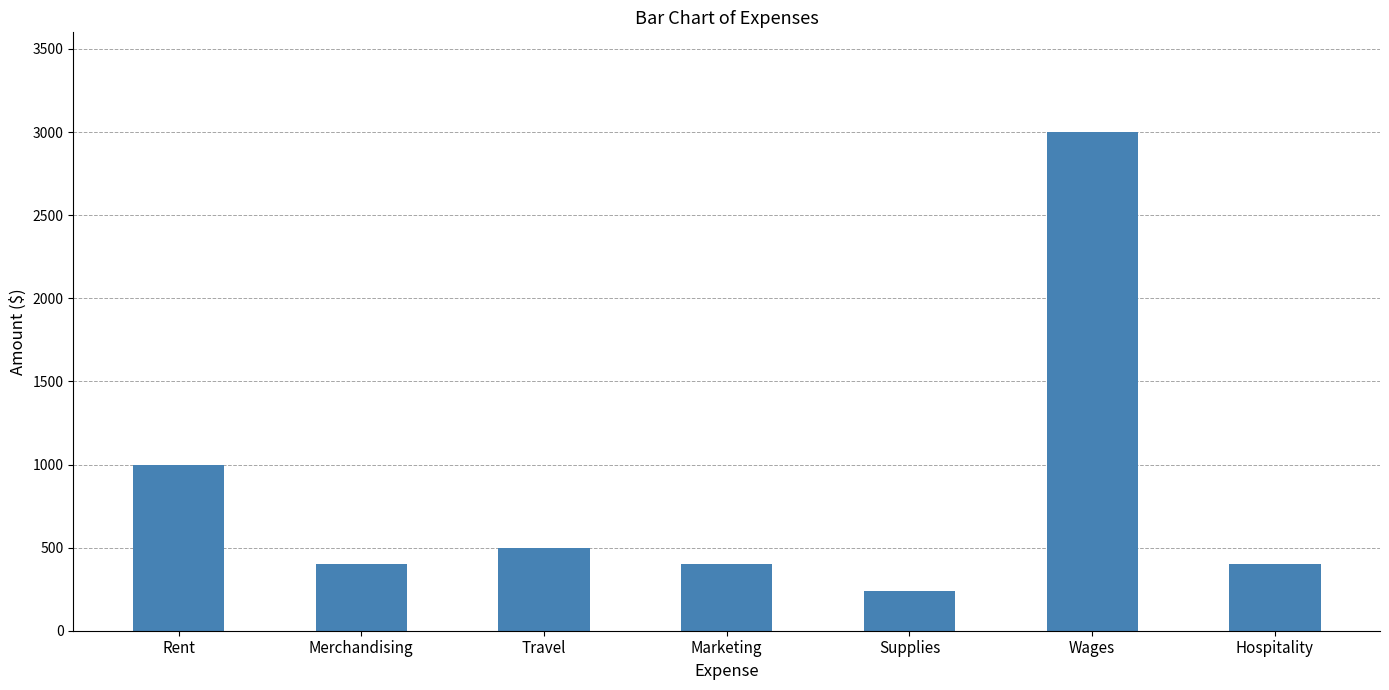

Between Wages and Merchandising, which is larger?

Wages